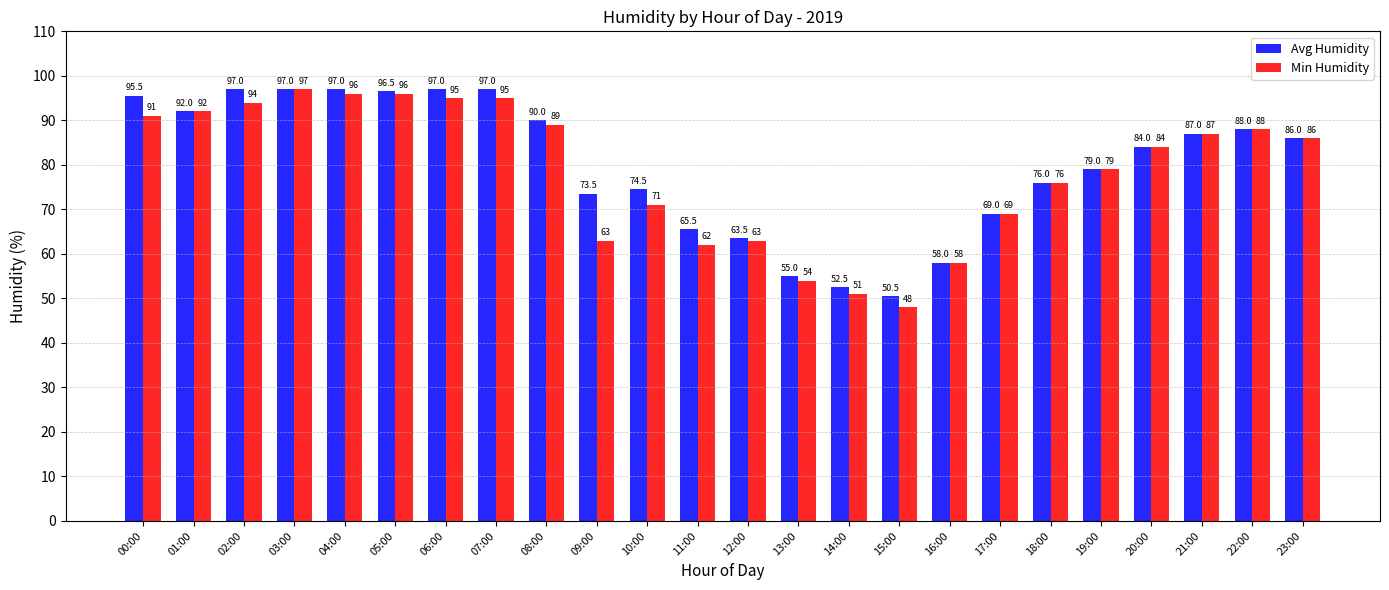

Rank the series by their average value, from lowest to highest.

Min Humidity, Avg Humidity